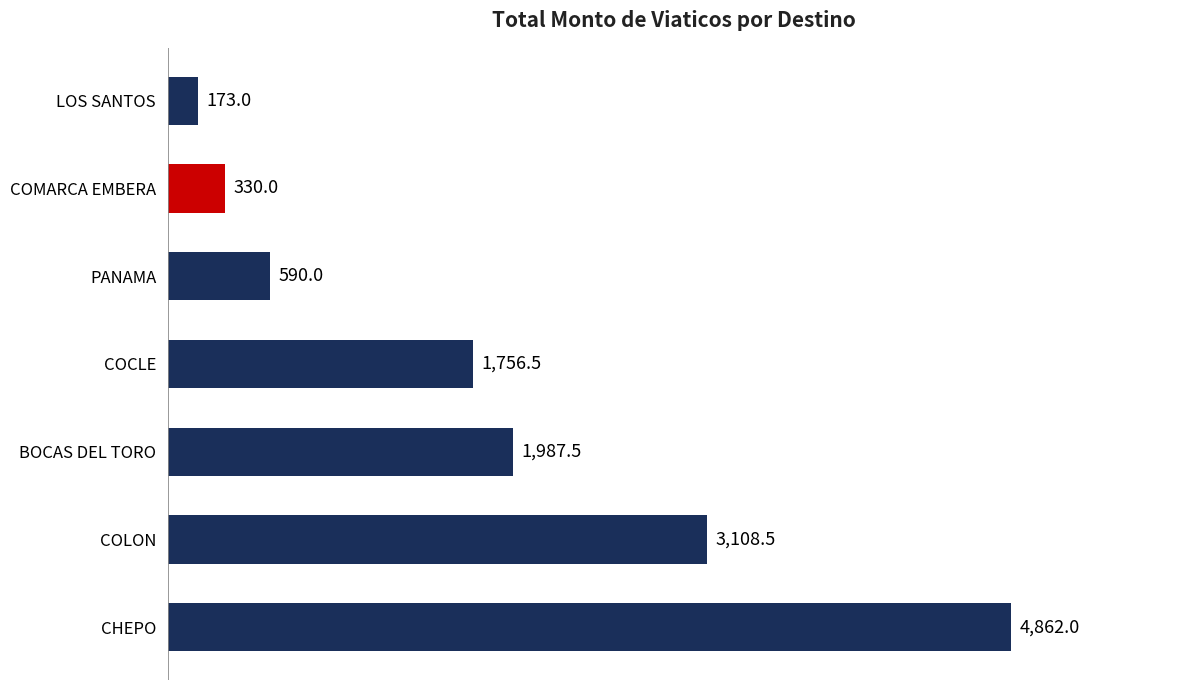

How many bars are there in total?

7